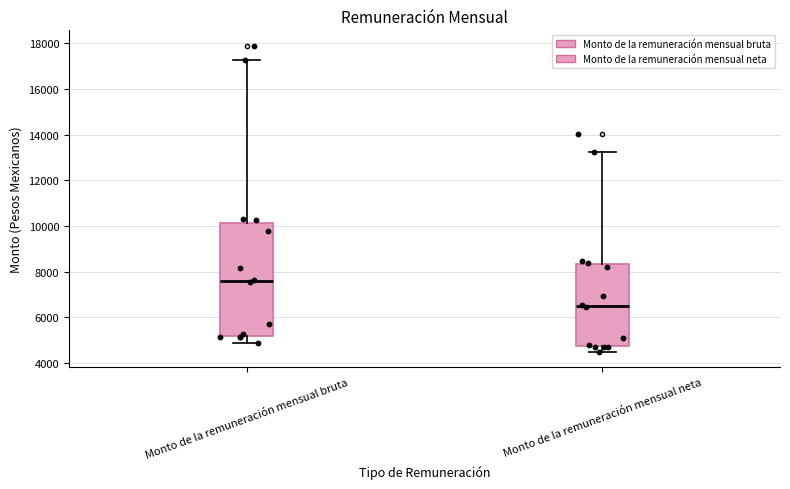

Which box's median line is the highest?

Monto de la remuneración mensual bruta